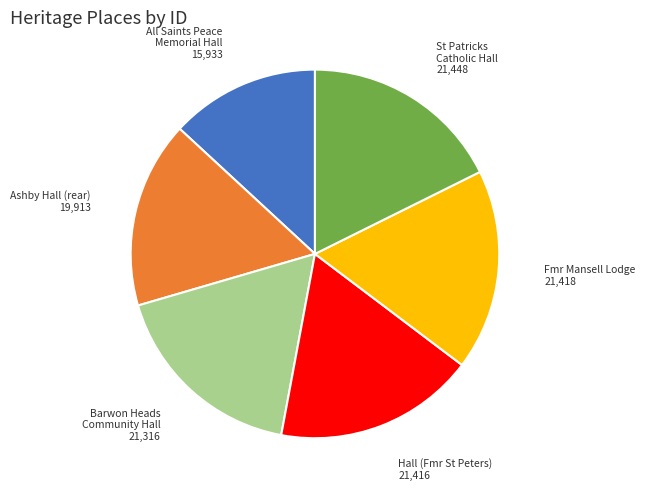

Is the sum of Barwon Heads Community Hall and Ashby Hall (rear) greater than half?

No